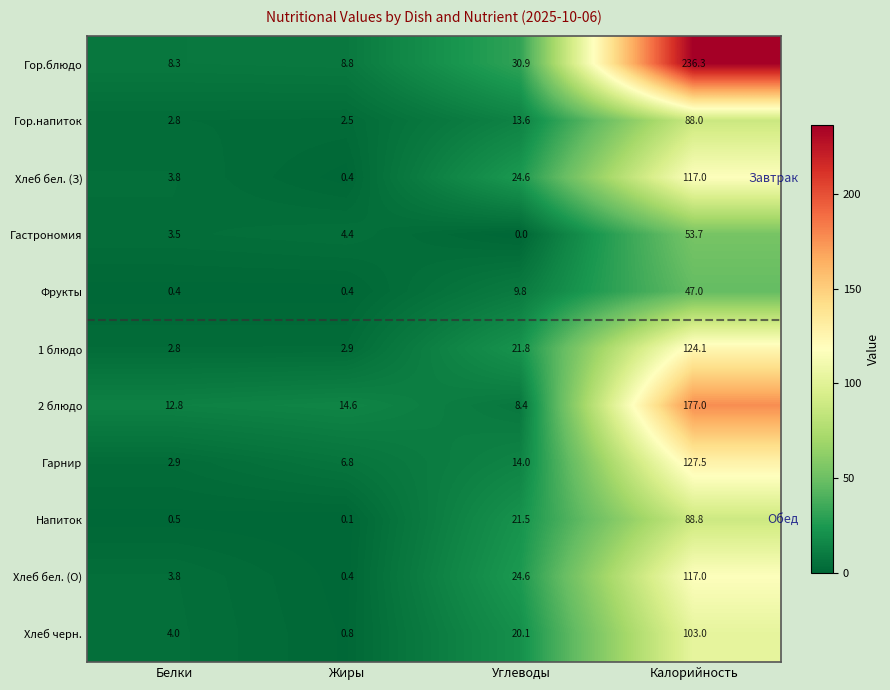

The value of Хлеб бел. (О) at Углеводы is 10.3. True or false?

False